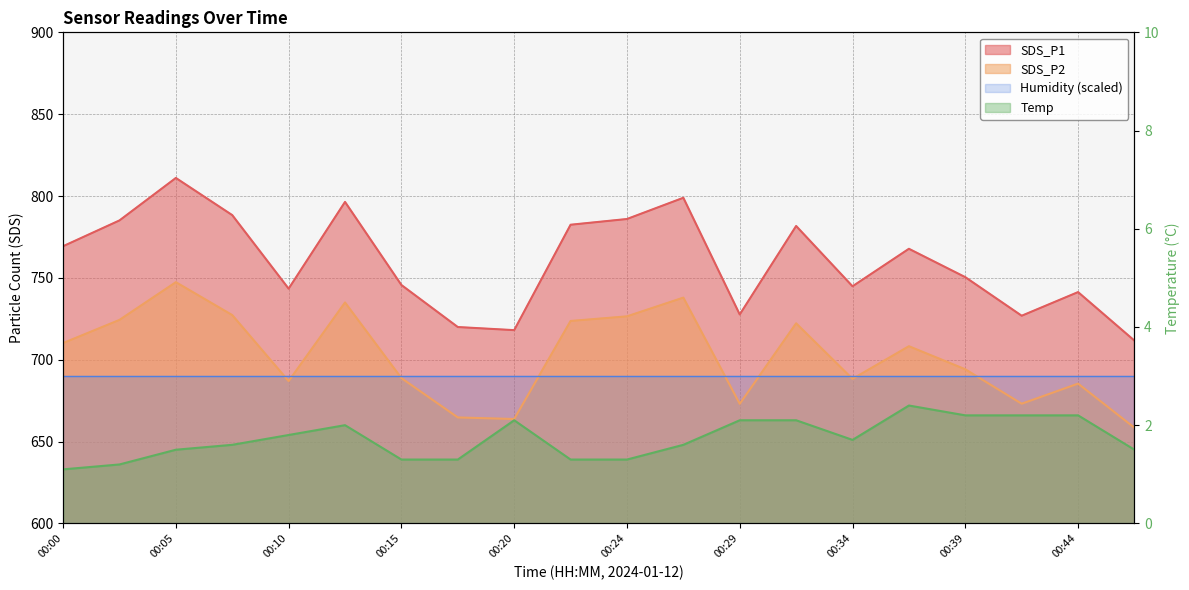

The SDS_P1 series shows 540.7 at 00:05. True or false?

False